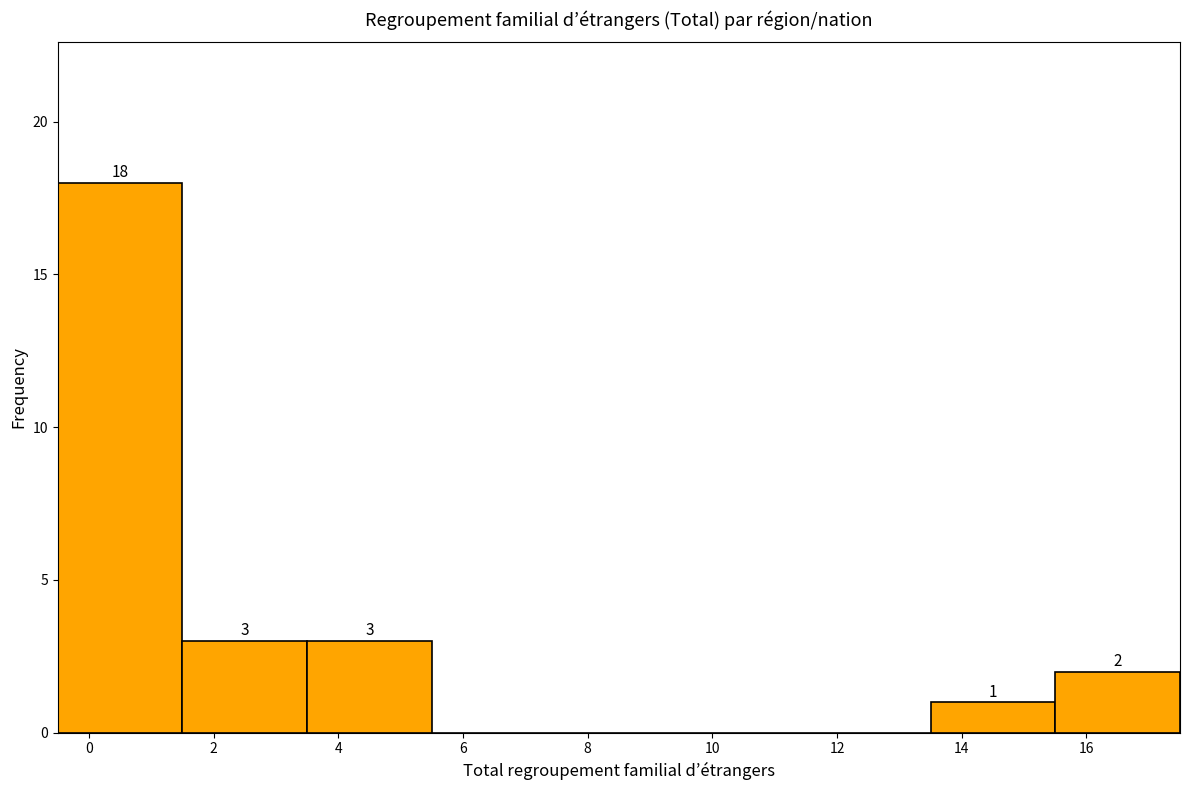

Which range on the x-axis has the tallest bar?

-0.5 to 1.5